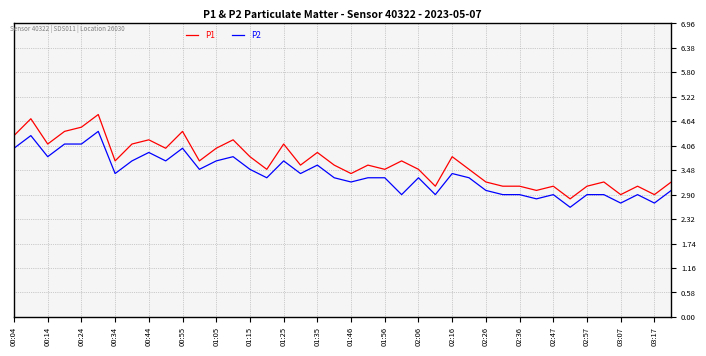

List the series in order of their overall mean, highest first.

P1, P2